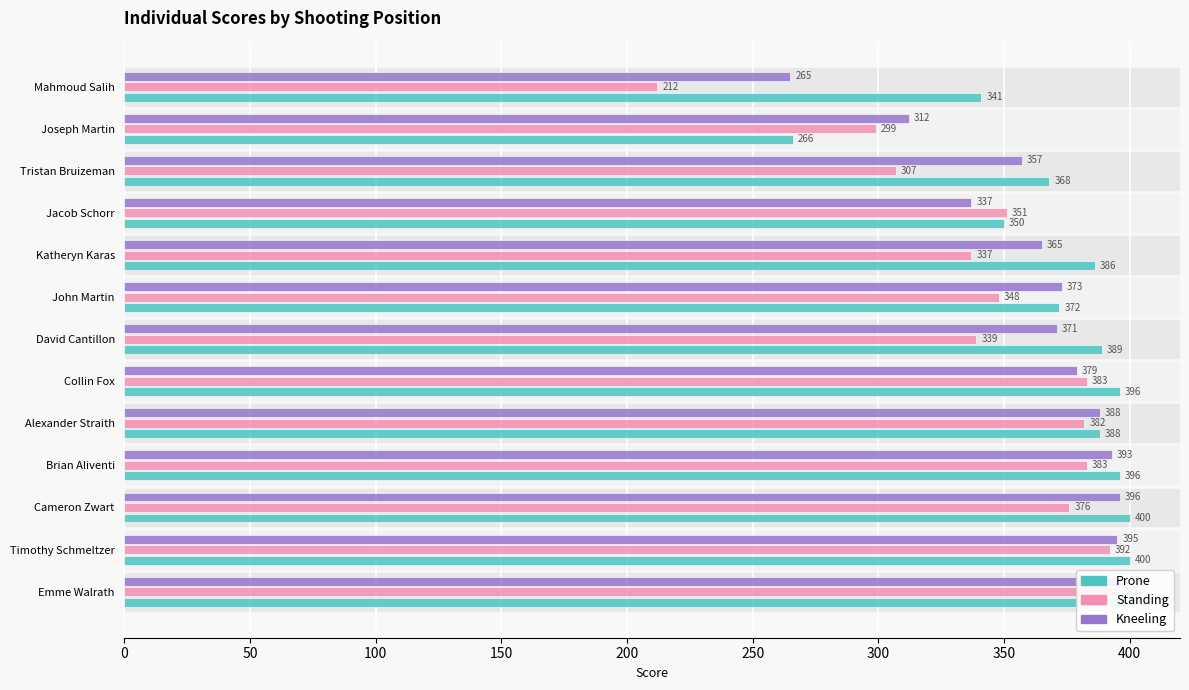

What is the approximate value of Prone at Joseph Martin?

266